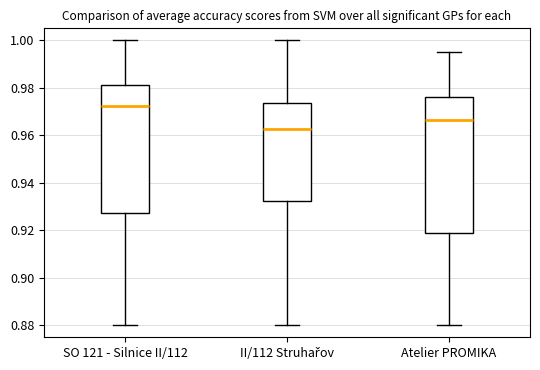

Reading left to right, read every box against the y-axis: the position of its median line, the range the box covers, and the ends of its whiskers. The values are not printed on the chart, so give them approximately, as read against the axis.

SO 121 - Silnice II/112: median 0.972, box 0.928 to 0.982, whiskers 0.880 to 1.000
II/112 Struhařov: median 0.962, box 0.932 to 0.974, whiskers 0.880 to 1.000
Atelier PROMIKA: median 0.966, box 0.918 to 0.976, whiskers 0.880 to 0.996